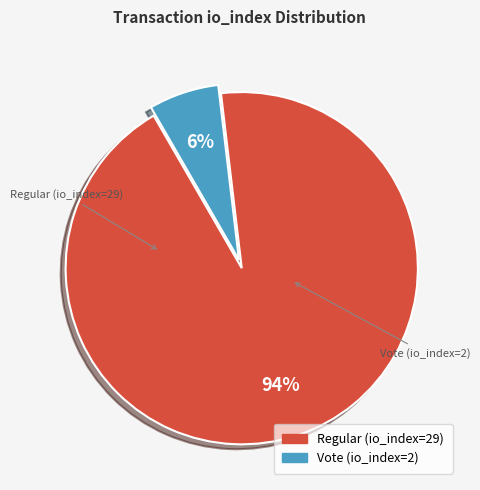

How many segments does this pie chart have?

2